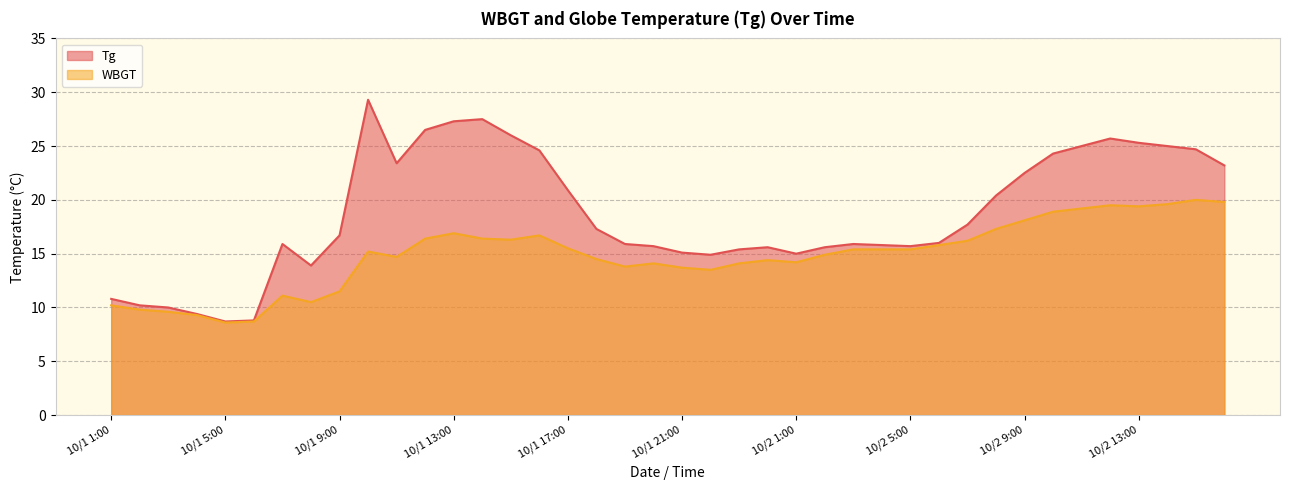

At which category does WBGT reach its first local peak?

10/1 7:00